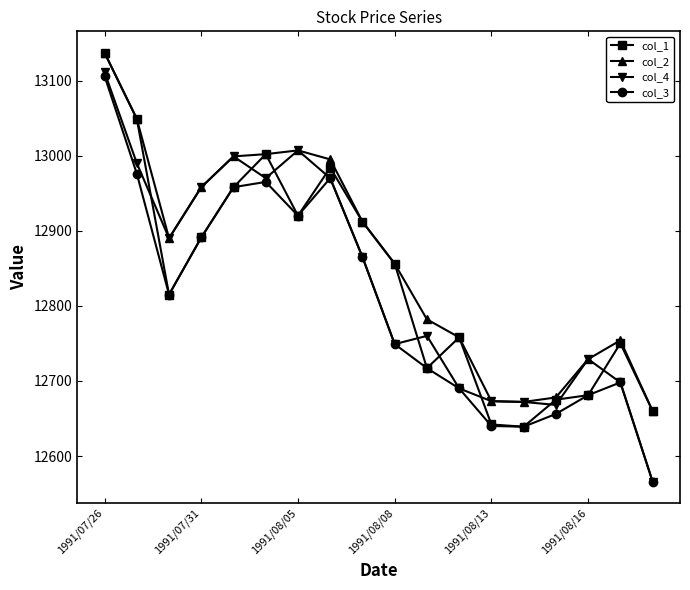

Count the number of data series in this chart.

4